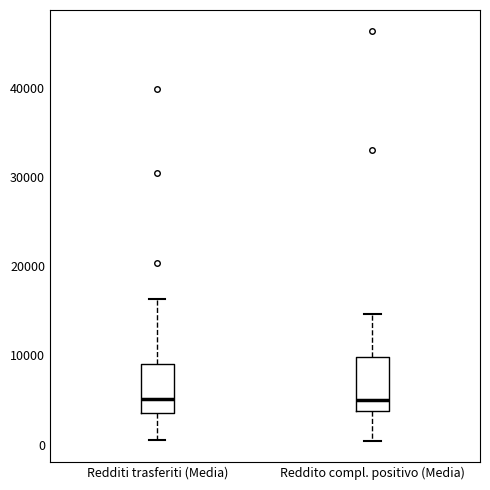

Where is the upper edge of the box for Reddito compl. positivo (Media) on the y-axis? The values are not printed on the chart, so give them approximately, as read against the axis.

10000